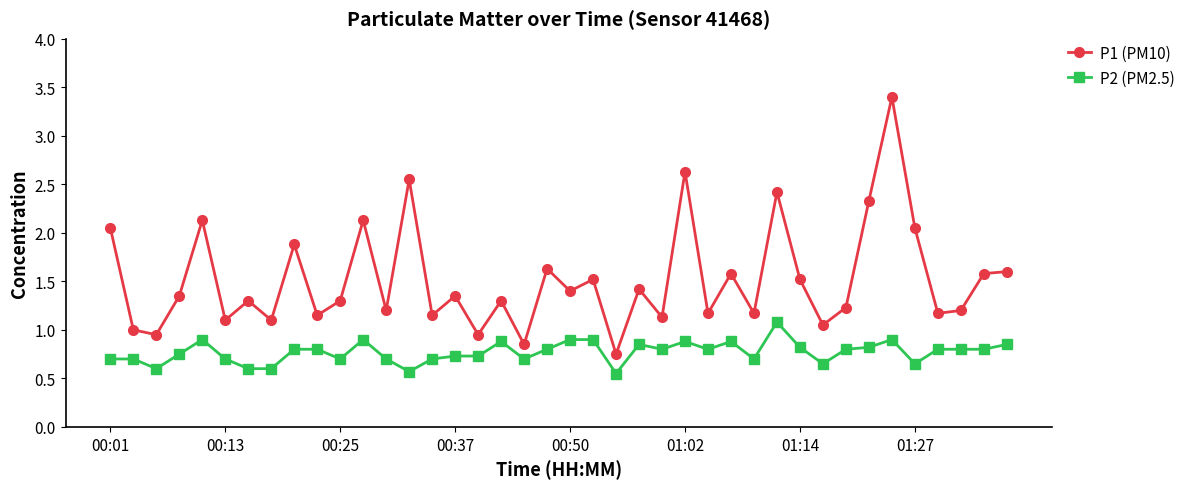

What is the maximum value shown in the chart?

3.4